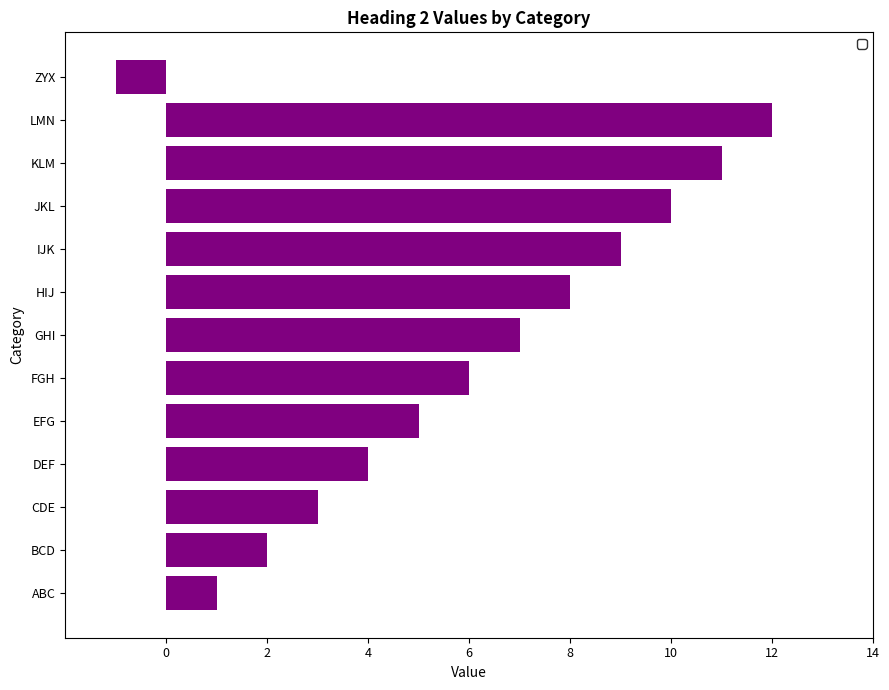

Which category has the lowest value across all series?

ZYX